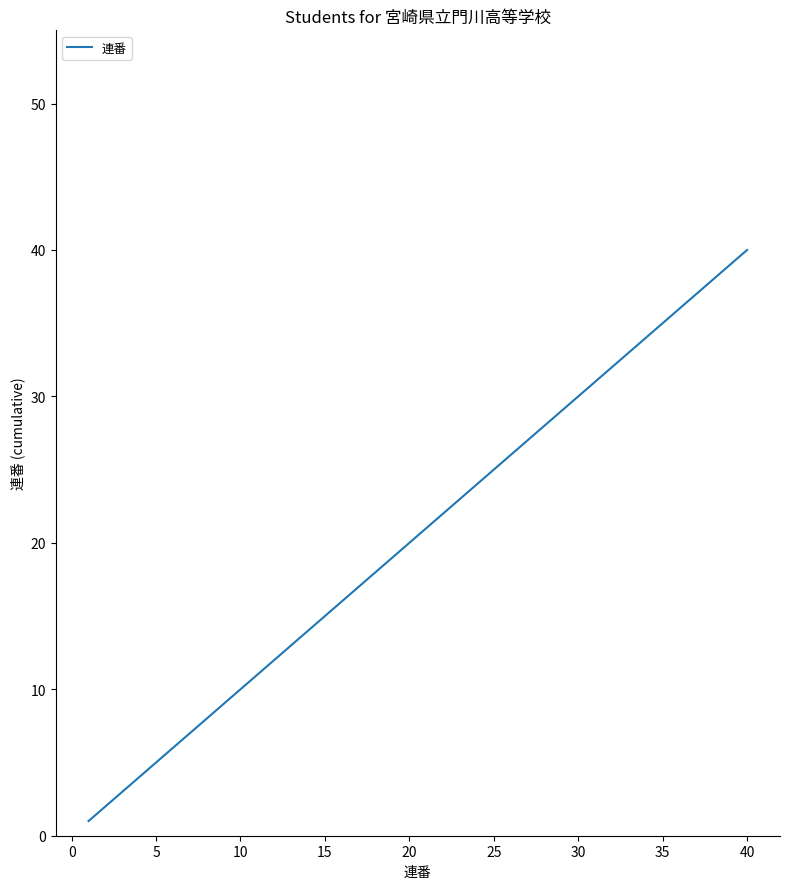

Reading left to right, list all the values displayed in this chart.

1	2	3	4	5	6	7	8	9	10	11	12	13	14	15	16	17	18	19	20	21	22	23	24	25	26	27	28	29	30	31	32	33	34	35	36	37	38	39	40